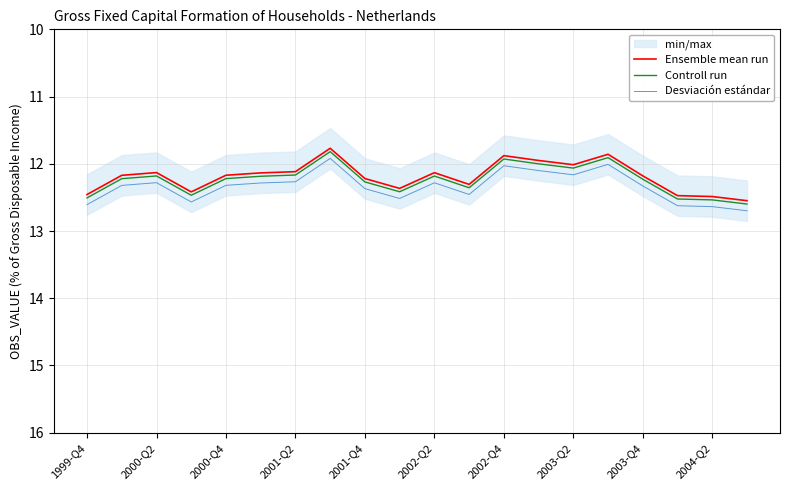

True or false: Desviación estándar has a value of 17.0 at 15.

False